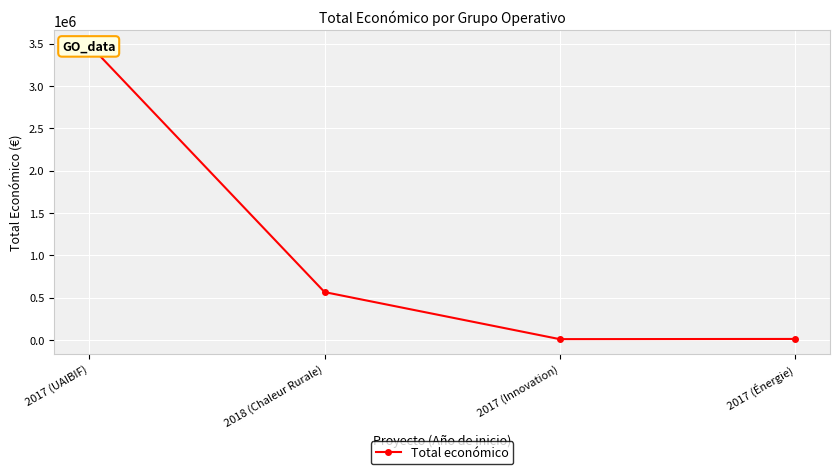

Approximately how many times larger is the value at 2018 (Chaleur Rurale) compared to 2017 (Énergie)?

47.2